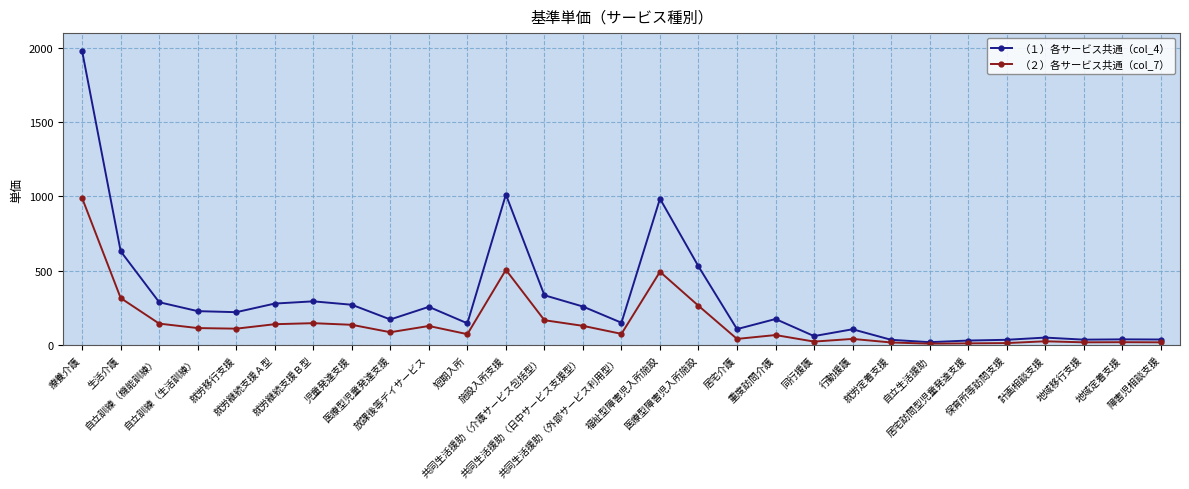

Is it true that （２）各サービス共通（col_7） equals 67 at 重度訪問介護?

True